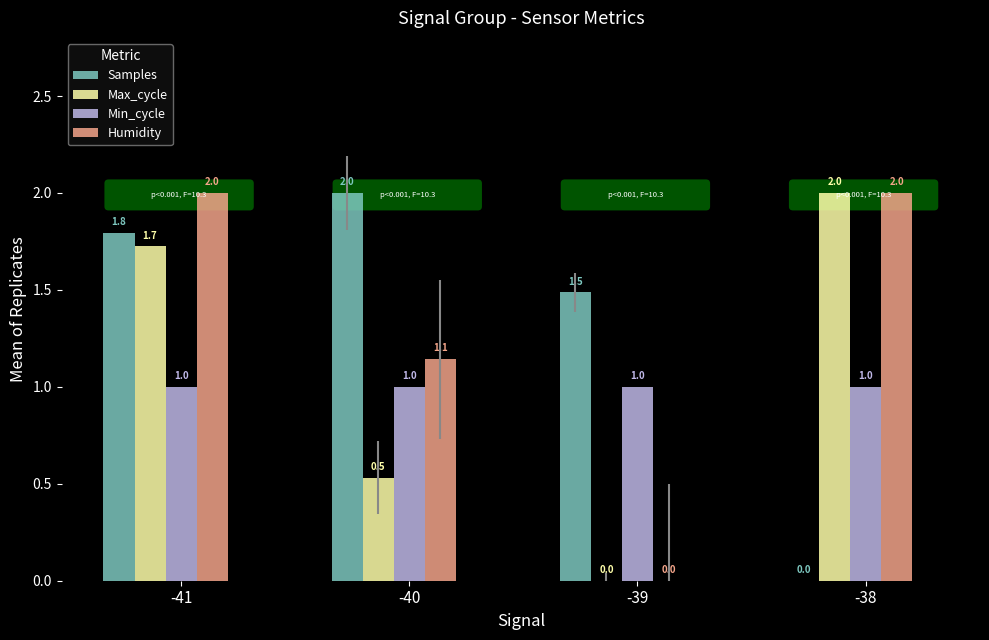

Are the bars horizontal?

No